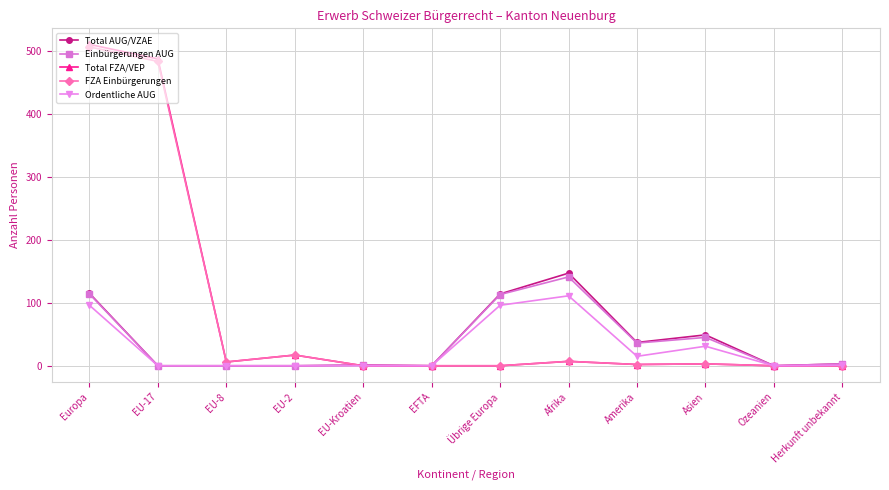

How many distinct data groups are displayed?

5